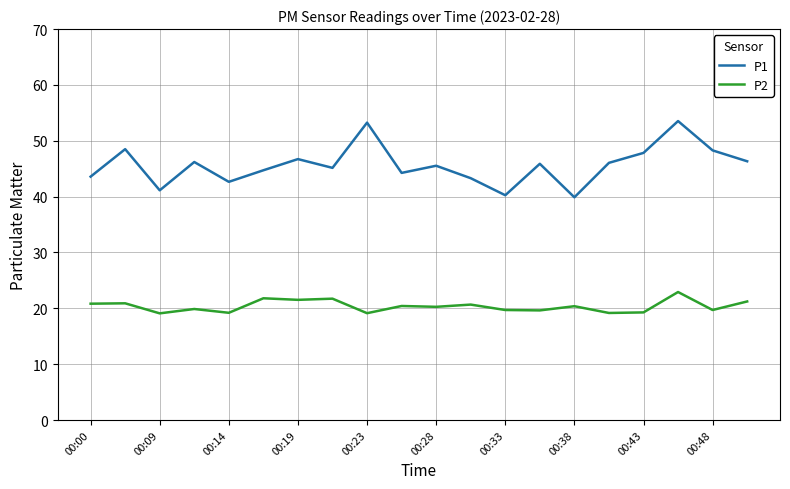

Rank the series by their average value, from lowest to highest.

P2, P1